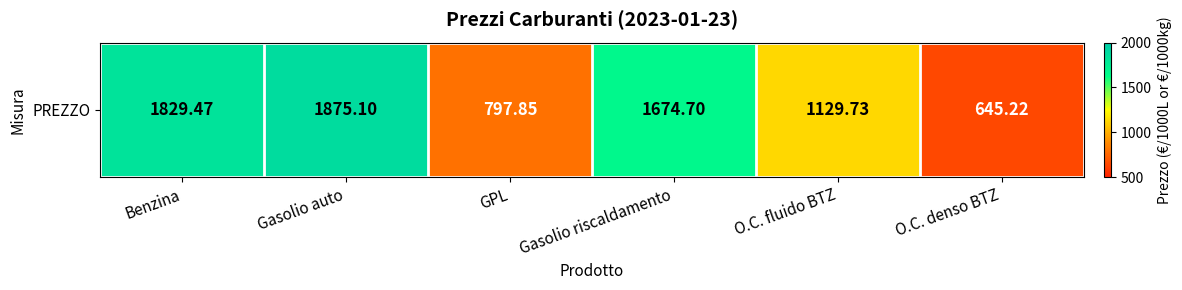

True or false: the data shows 1875.1 at Gasolio auto.

True